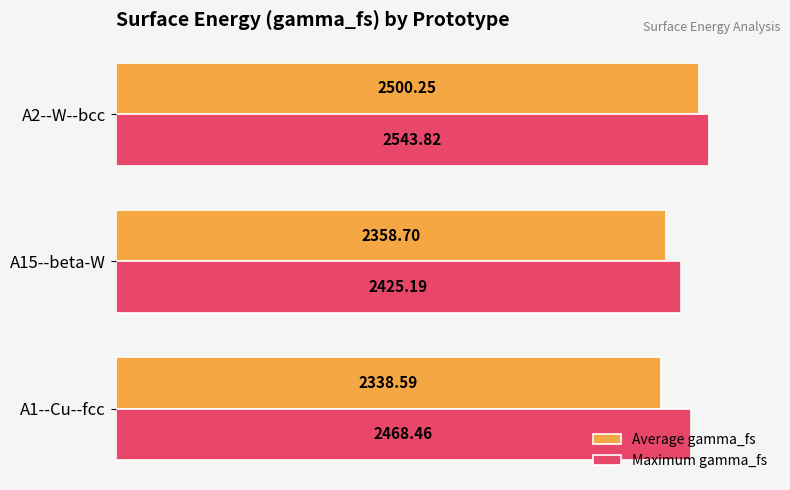

What is the difference between the maximum and minimum values in the Average gamma_fs series?

161.7